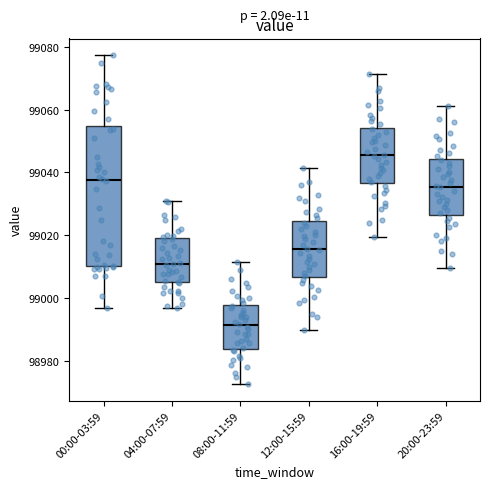

Reading left to right, read every box against the y-axis: the position of its median line, the range the box covers, and the ends of its whiskers. The values are not printed on the chart, so give them approximately, as read against the axis.

00:00-03:59: median 99038, box 99010 to 99054, whiskers 98996 to 99078
04:00-07:59: median 99010, box 99006 to 99020, whiskers 98996 to 99032
08:00-11:59: median 98992, box 98984 to 98998, whiskers 98972 to 99012
12:00-15:59: median 99016, box 99006 to 99024, whiskers 98990 to 99042
16:00-19:59: median 99046, box 99036 to 99054, whiskers 99020 to 99072
20:00-23:59: median 99036, box 99026 to 99044, whiskers 99010 to 99062